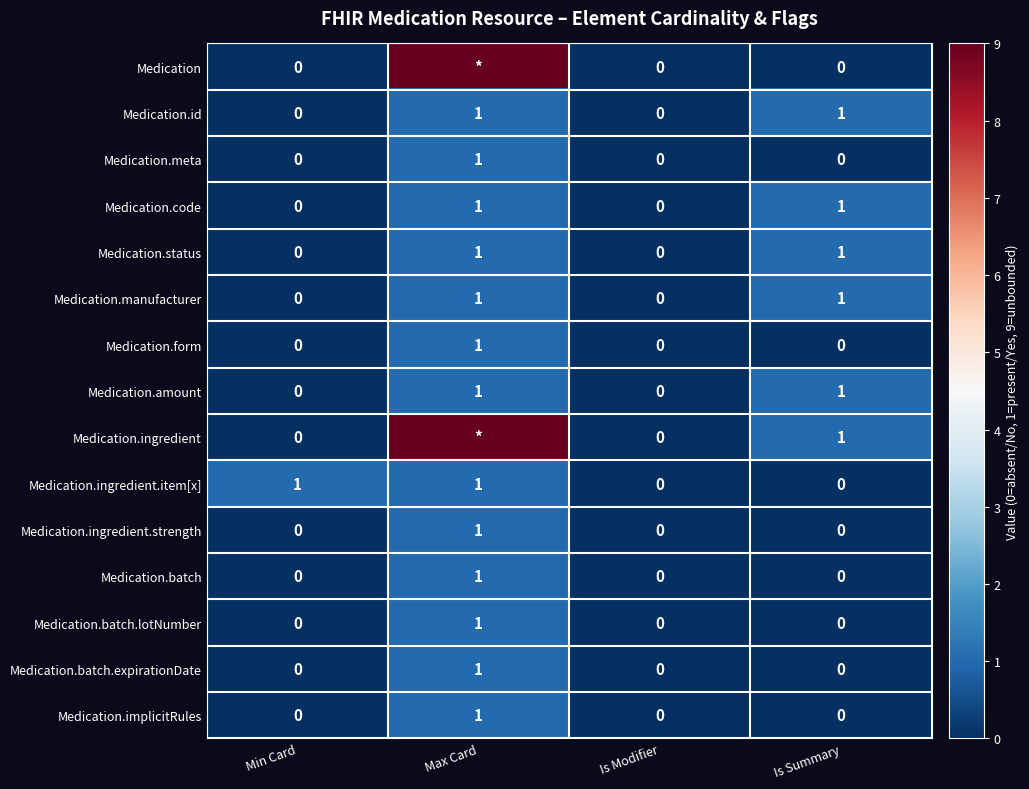

Count the Medication.ingredient.strength values in the range 0 to 1.

4